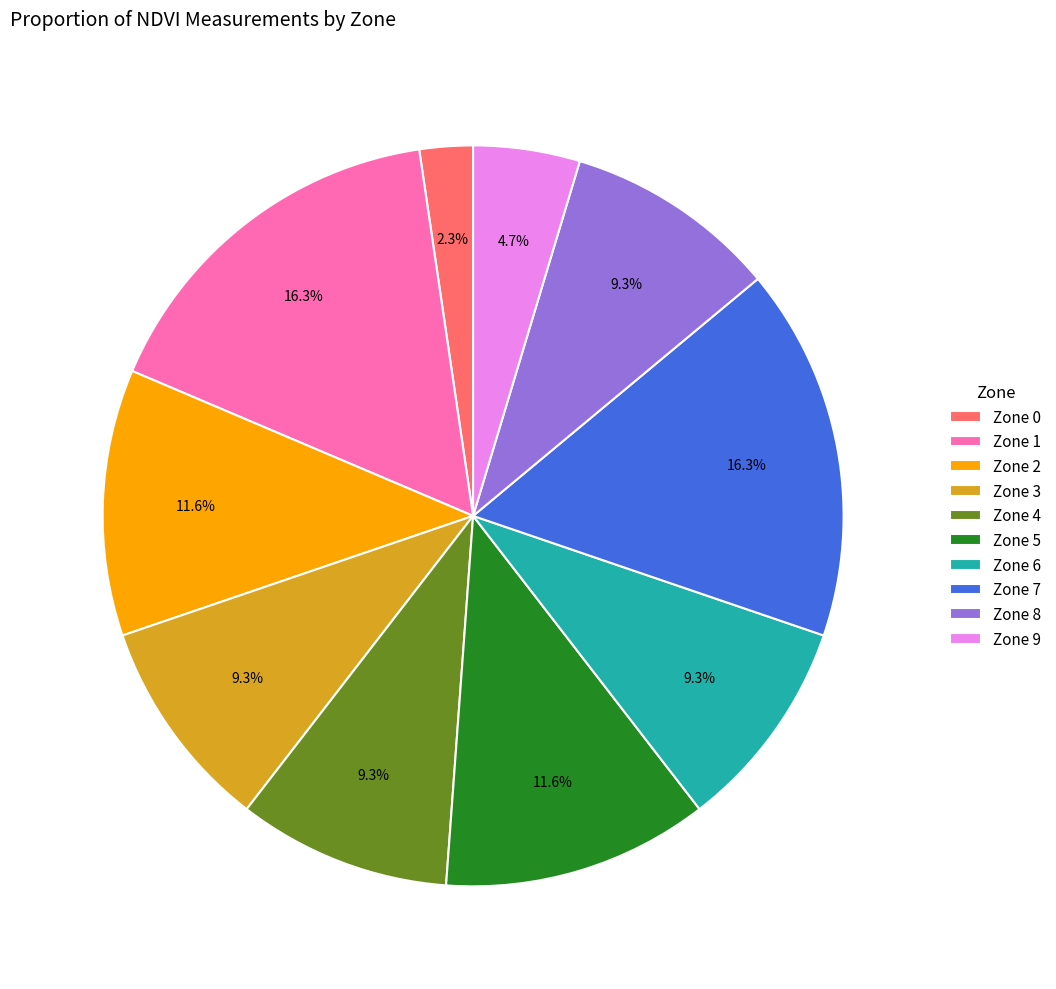

What portion of the pie excludes Zone 6?

90.7%